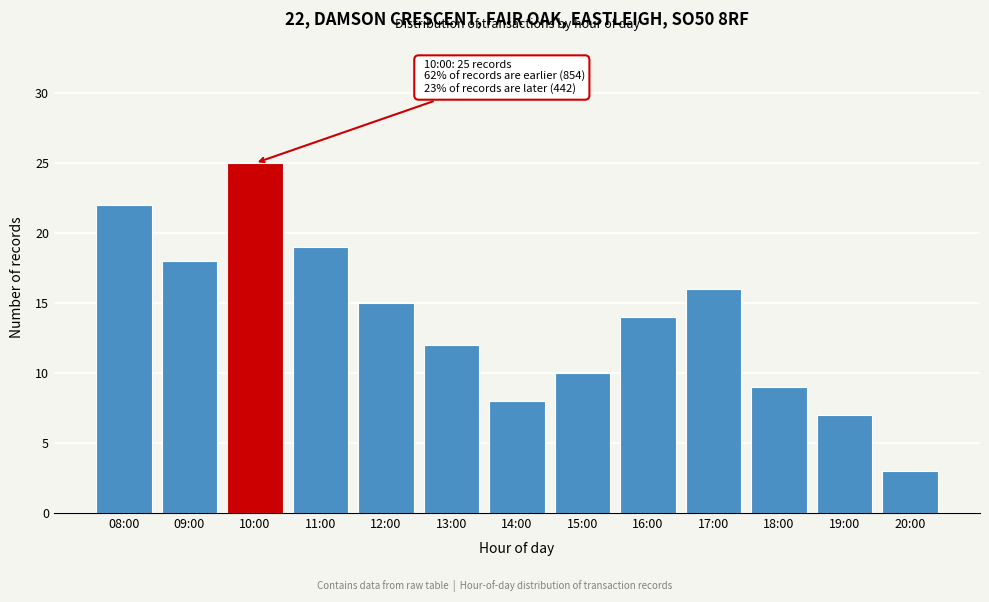

Reading left to right, transcribe all the data shown in this chart.

22	18	25	19	15	12	8	10	14	16	9	7	3